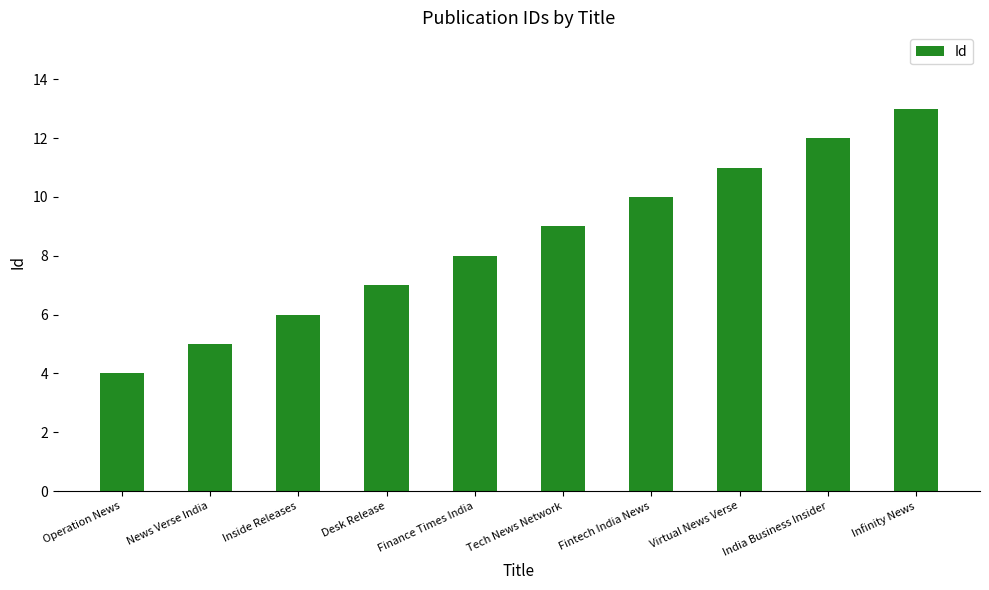

How many distinct data groups are displayed?

1